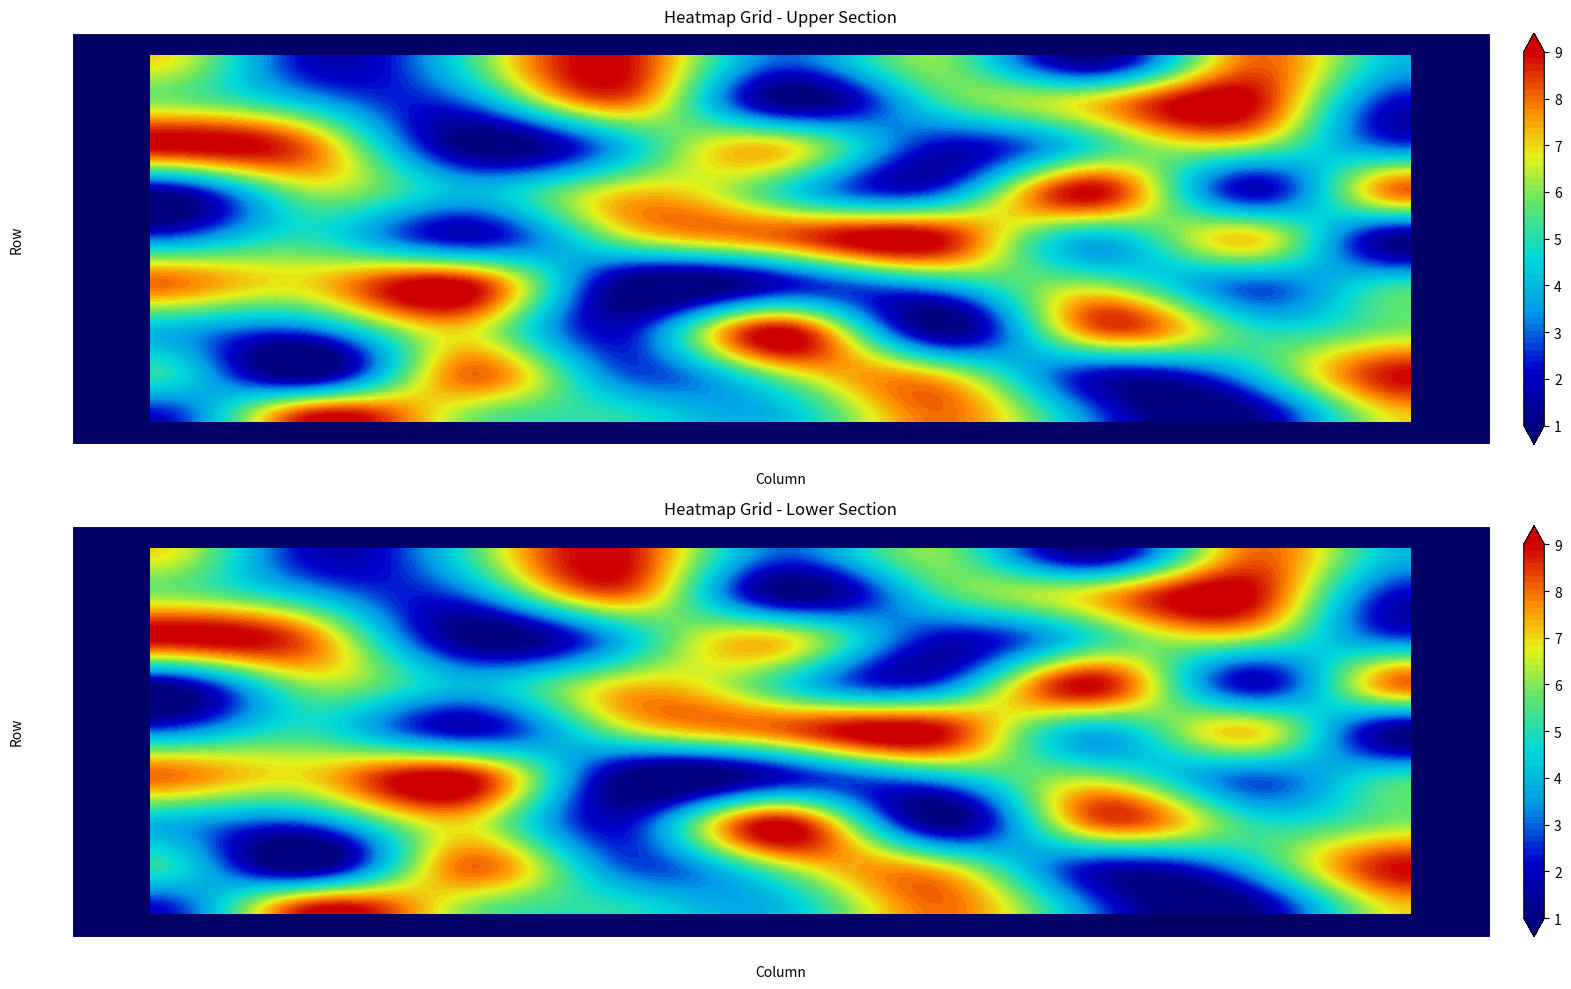

The value of Row9 at col_6 is 3. True or false?

False